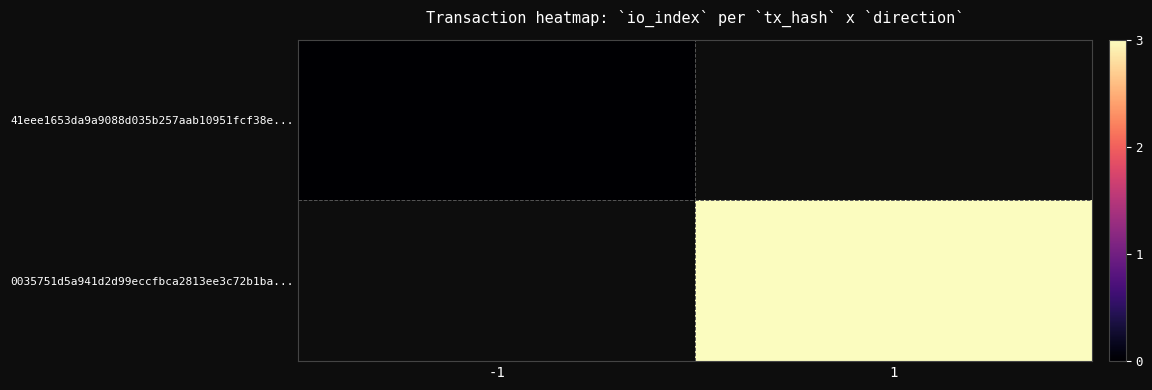

Rank the series by their maximum value, from lowest to highest.

41eee1653da9a9088d035b257aab10951fcf38e..., 0035751d5a941d2d99eccfbca2813ee3c72b1ba...